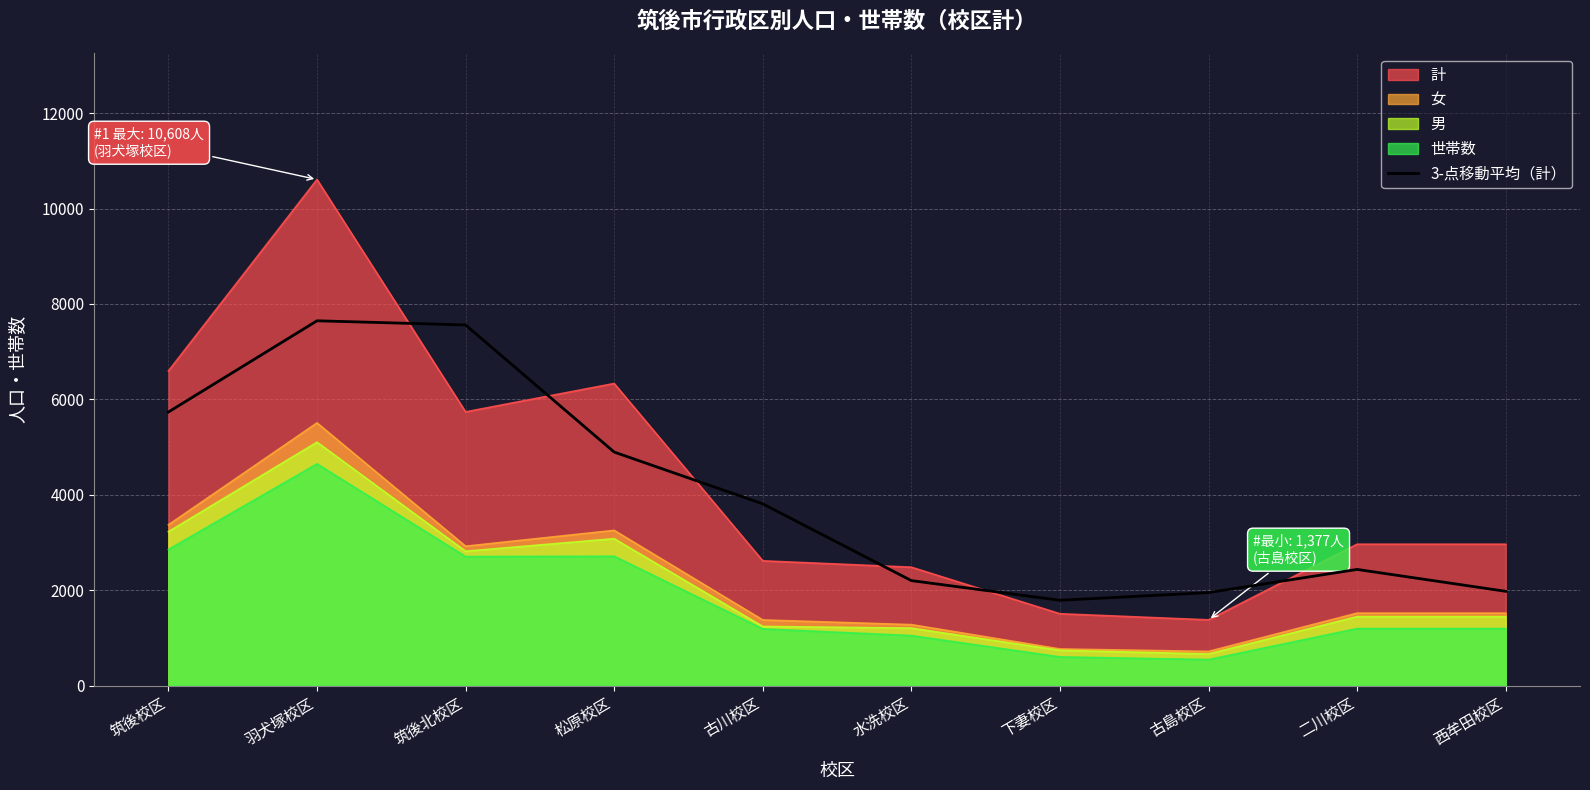

What is the spread (max minus min) of values at 西牟田校区?

1769.0